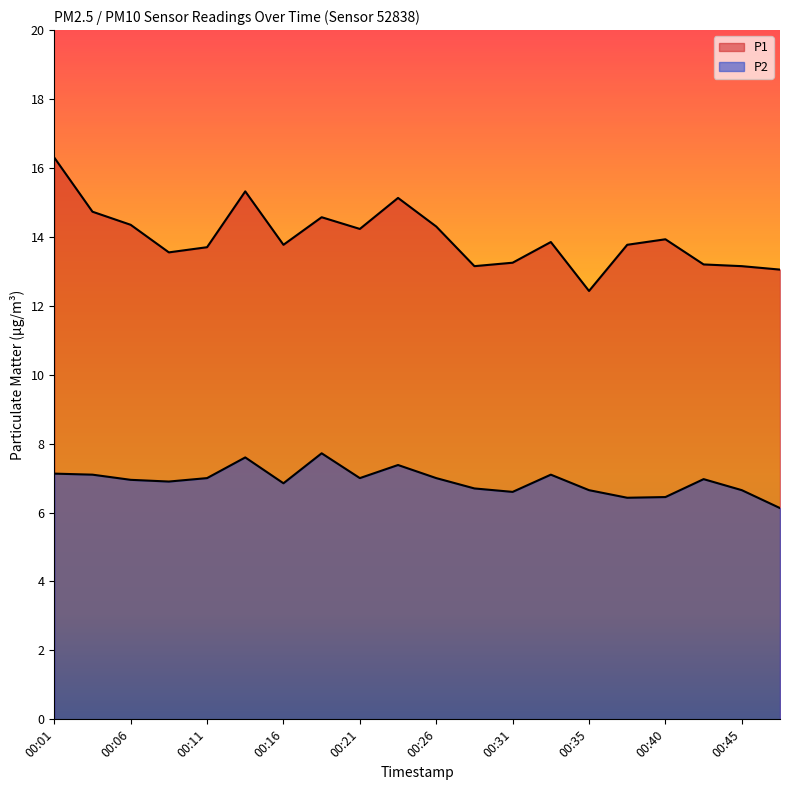

Reading left to right, list all the values displayed in this chart.

P1: 00:01=16.3	00:04=14.7	00:06=14.3	00:09=13.6	00:11=13.7	00:13=15.3	00:16=13.8	00:18=14.6	00:21=14.2	00:23=15.1	00:26=14.3	00:28=13.2	00:31=13.2	00:33=13.8	00:35=12.4	00:38=13.8	00:40=13.9	00:43=13.2	00:45=13.2	00:48=13.1
P2: 00:01=7.1	00:04=7.1	00:06=7.0	00:09=6.9	00:11=7.0	00:13=7.6	00:16=6.8	00:18=7.7	00:21=7.0	00:23=7.4	00:26=7.0	00:28=6.7	00:31=6.6	00:33=7.1	00:35=6.7	00:38=6.4	00:40=6.5	00:43=7.0	00:45=6.7	00:48=6.1